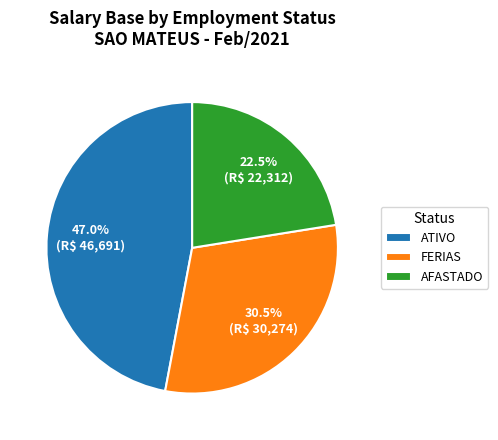

How many slices are in this pie chart?

3